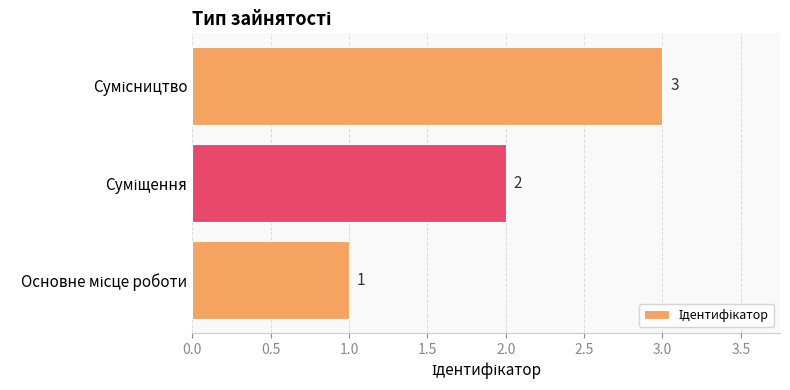

What is the sum of all values?

6